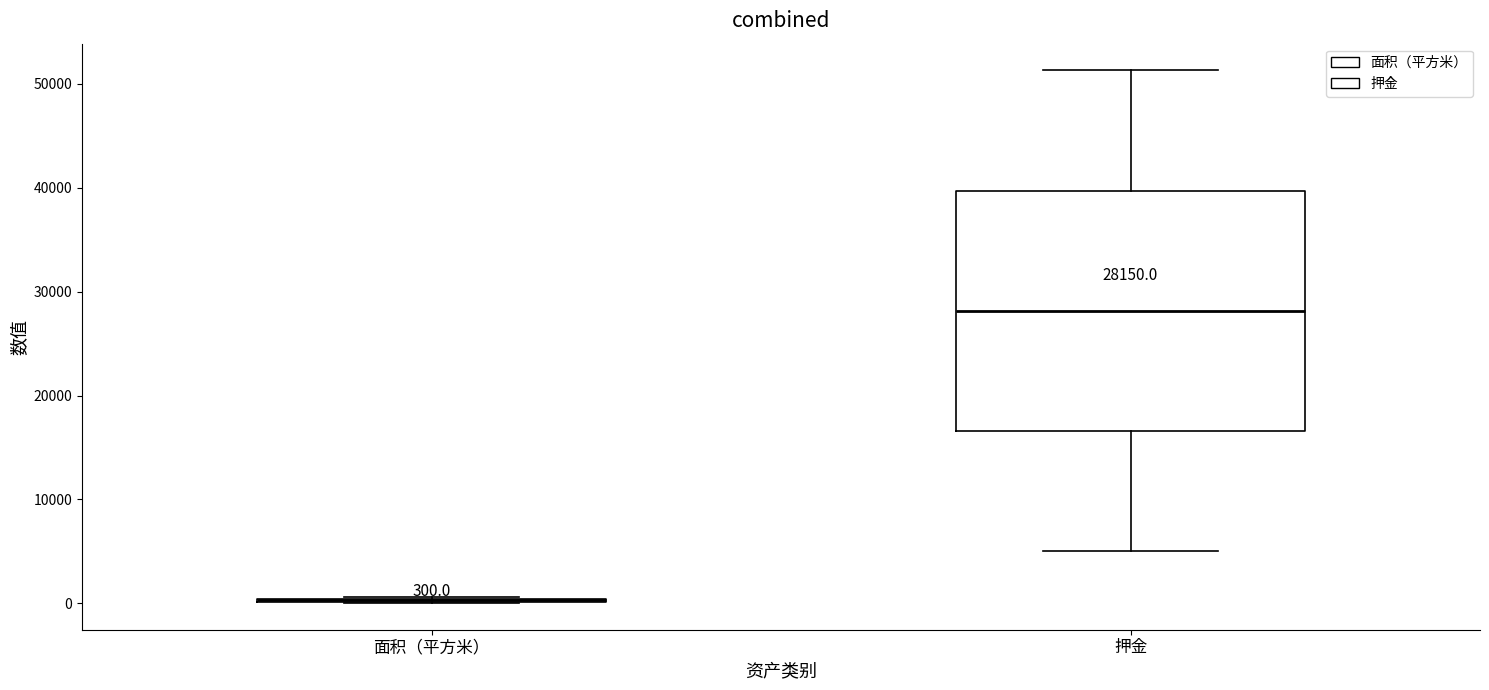

Which box is the tallest, from its lower edge to its upper edge?

押金